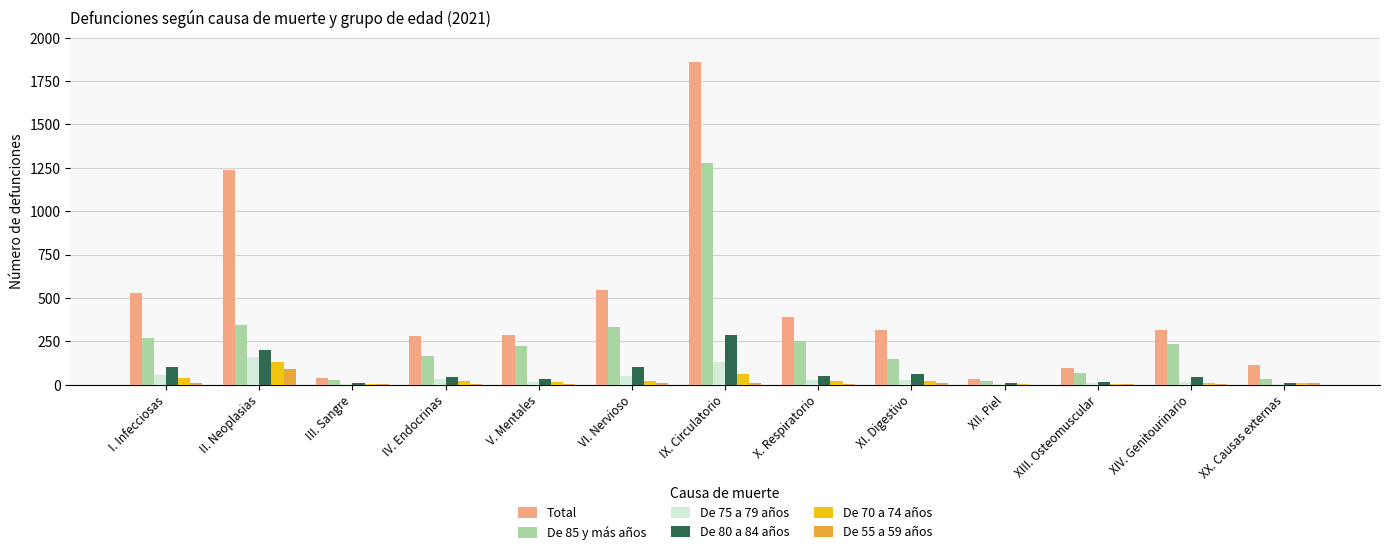

At which category is the sum across all series the highest?

IX. Circulatorio